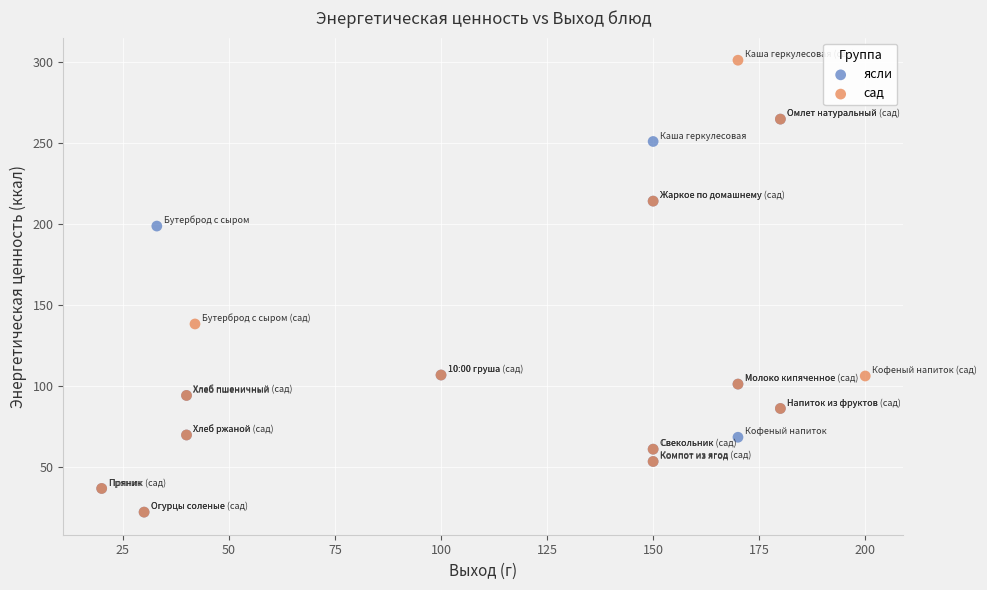

Which series contains the highest Y value?

сад